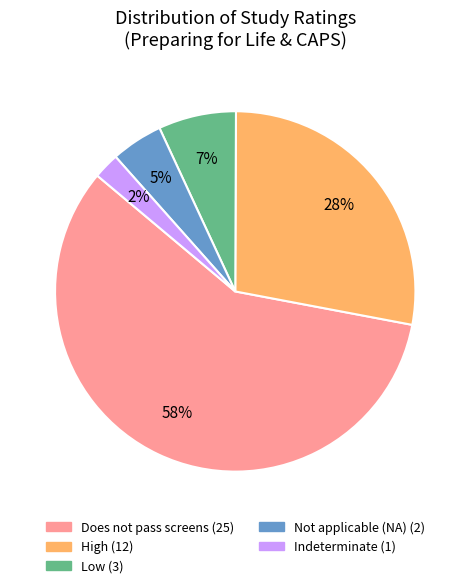

Is there any slice that represents more than half of the pie?

Yes